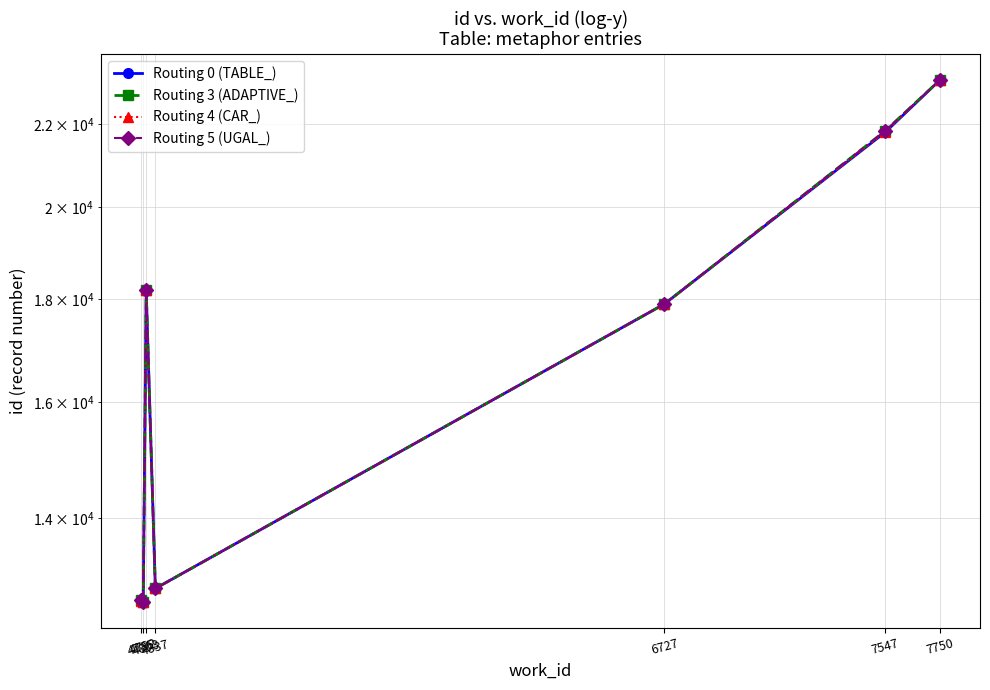

What is the value of the Routing 0 (TABLE_) point at the 1st from the left?

12735